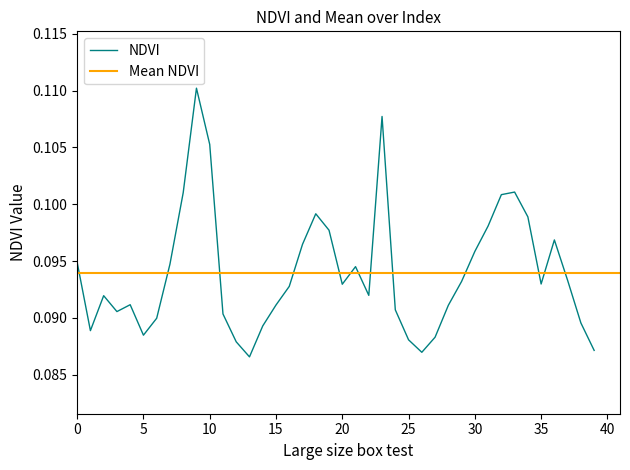

Reading left to right, transcribe all the data shown in this chart.

0.1	0.1	0.1	0.1	0.1	0.1	0.1	0.1	0.1	0.1	0.1	0.1	0.1	0.1	0.1	0.1	0.1	0.1	0.1	0.1	0.1	0.1	0.1	0.1	0.1	0.1	0.1	0.1	0.1	0.1	0.1	0.1	0.1	0.1	0.1	0.1	0.1	0.1	0.1	0.1